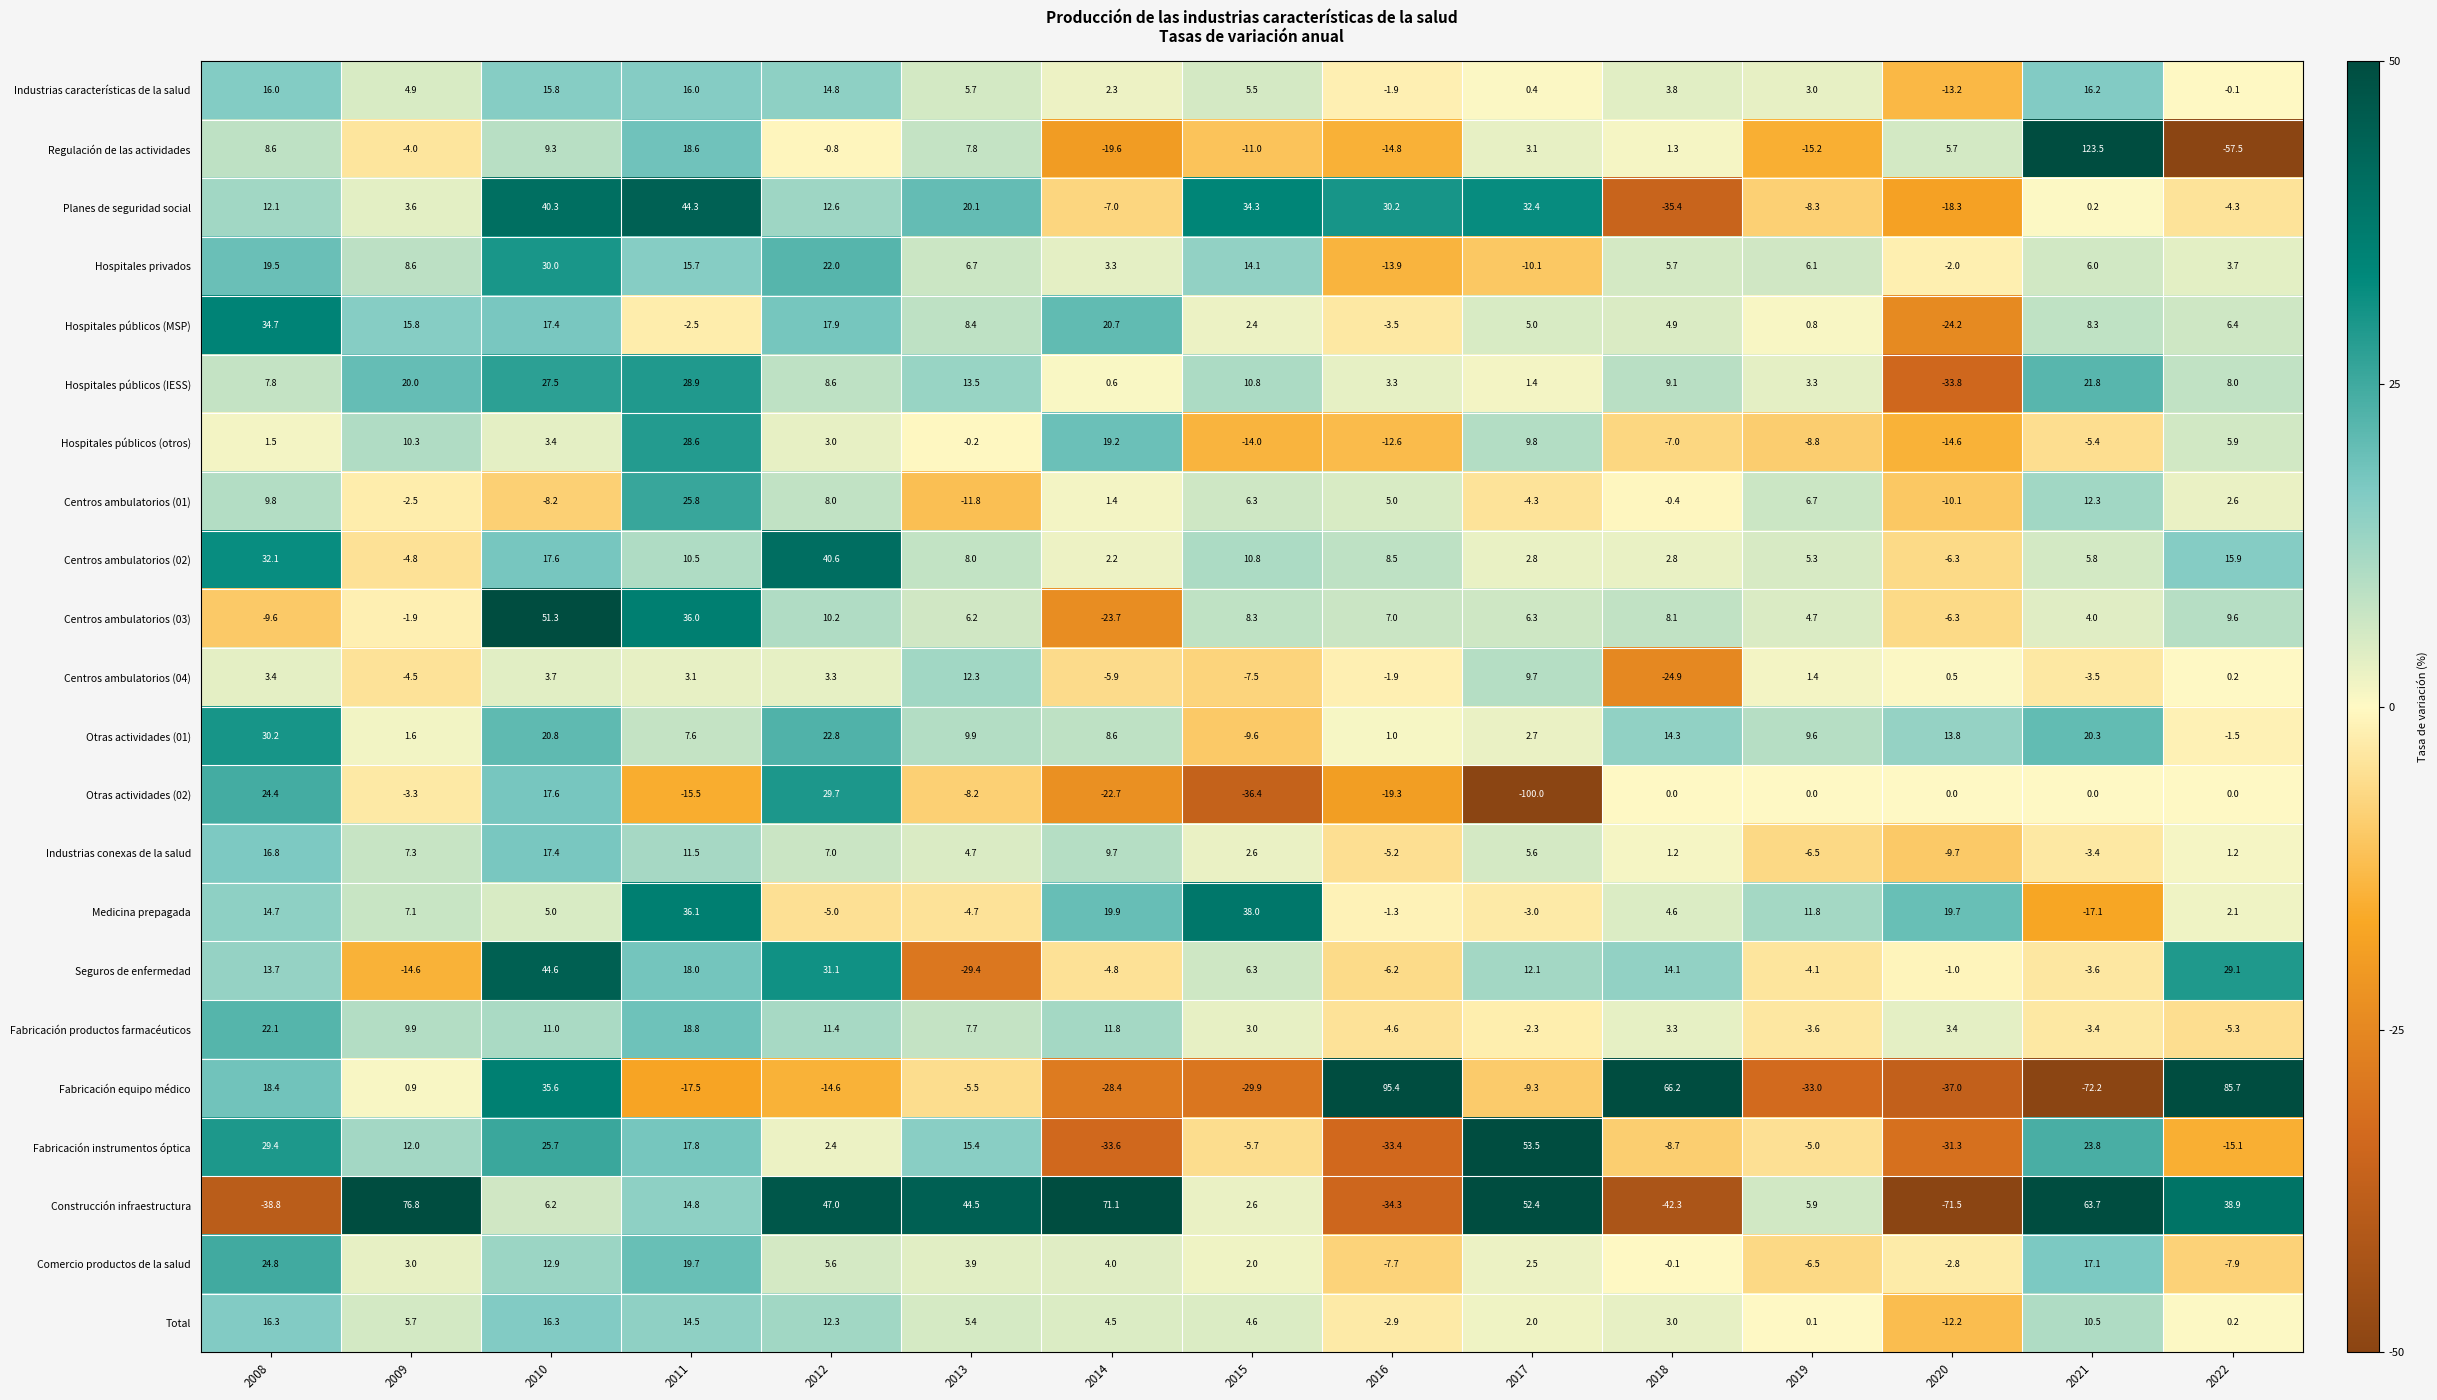

At which category is the sum across all series the highest?

2010